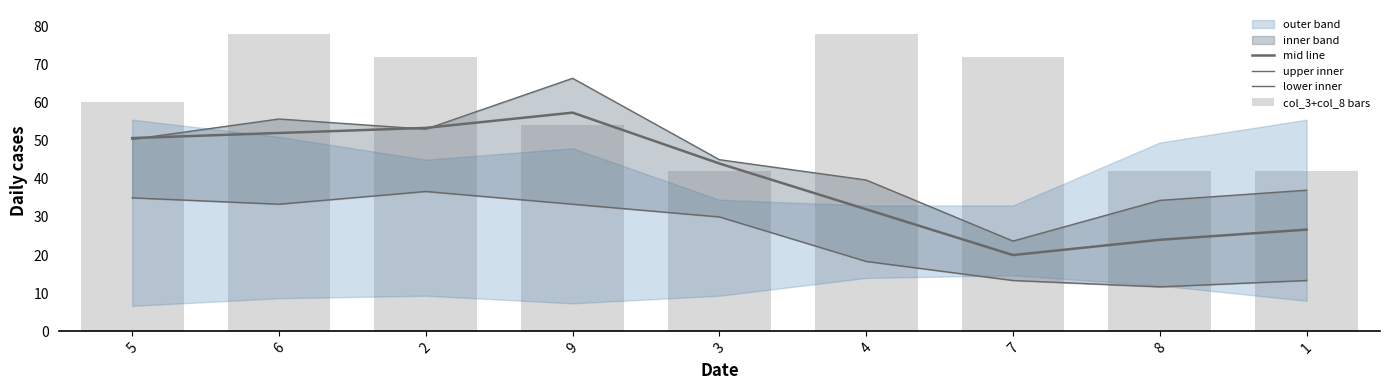

Count the number of categories in the chart.

9